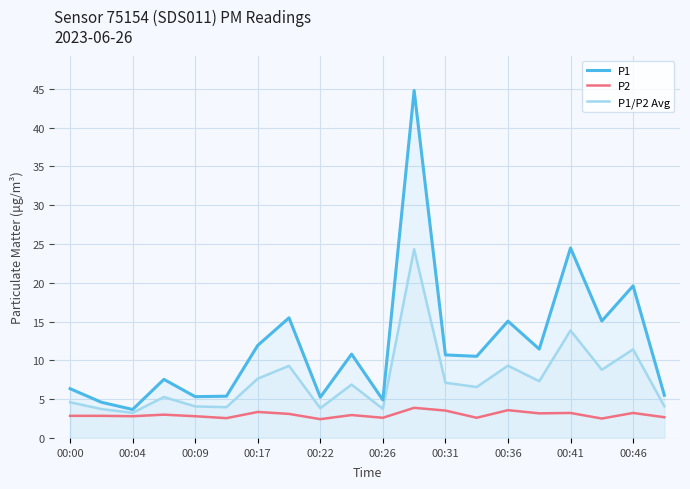

True or false: P1/P2 Avg and P2 cross at least once.

False